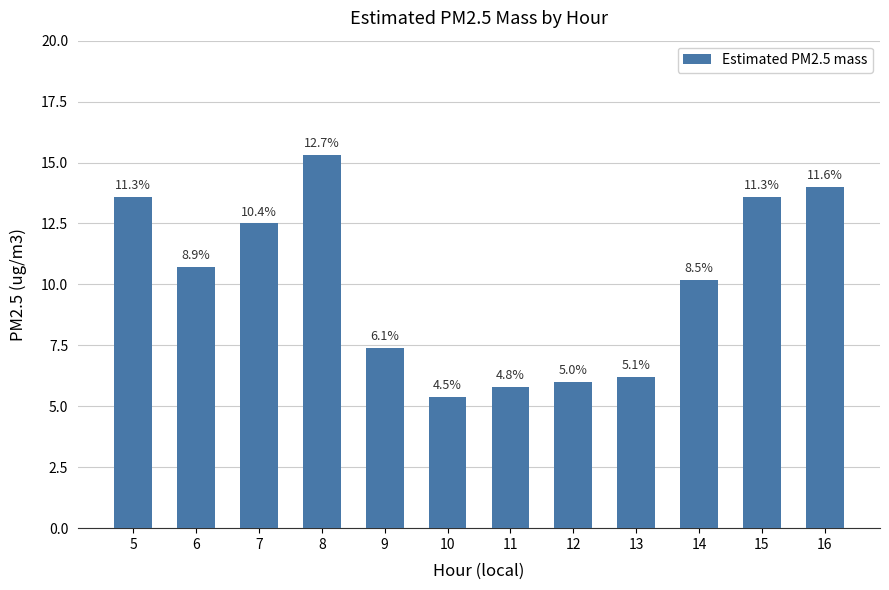

Approximately how many times larger is the value at 12 compared to 9?

0.8